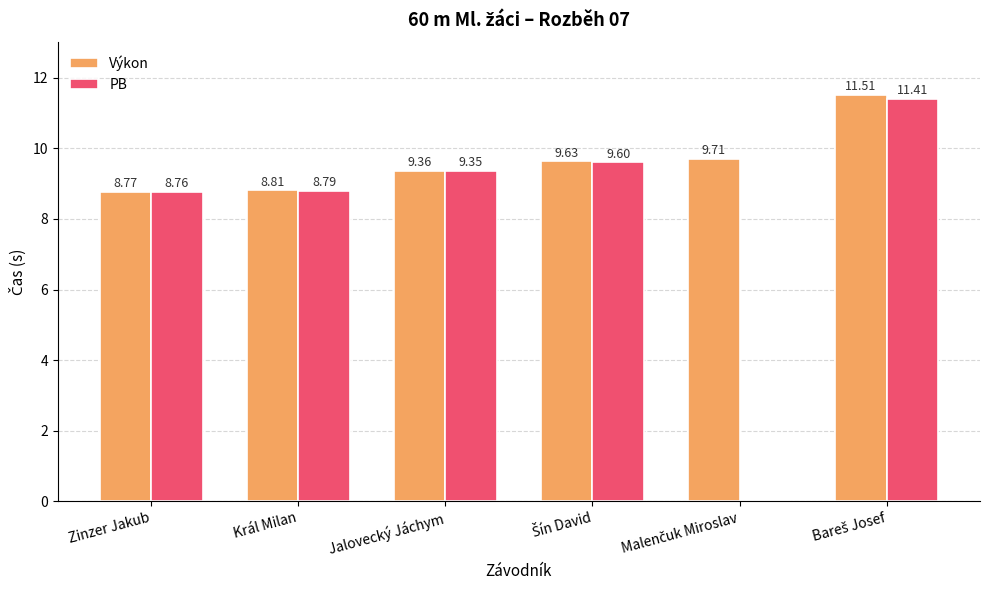

What is the sum of all PB values?

47.9